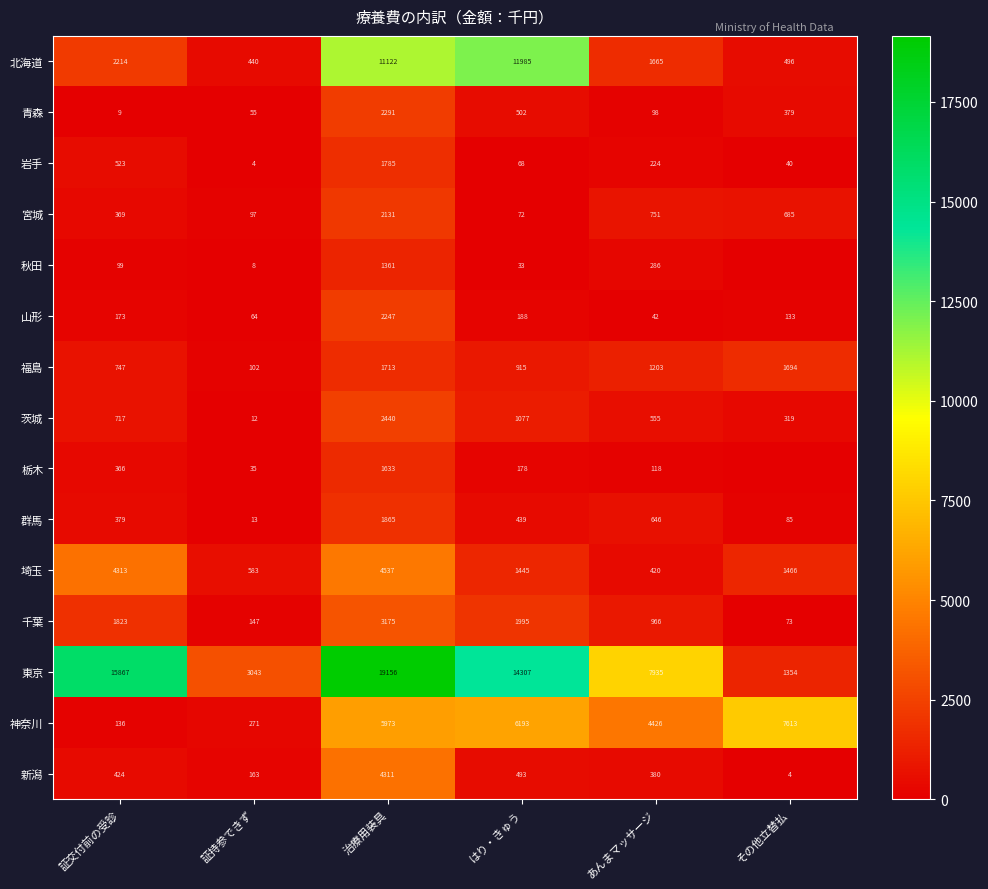

The 山形 series shows 77.5 at はり・きゅう. True or false?

False